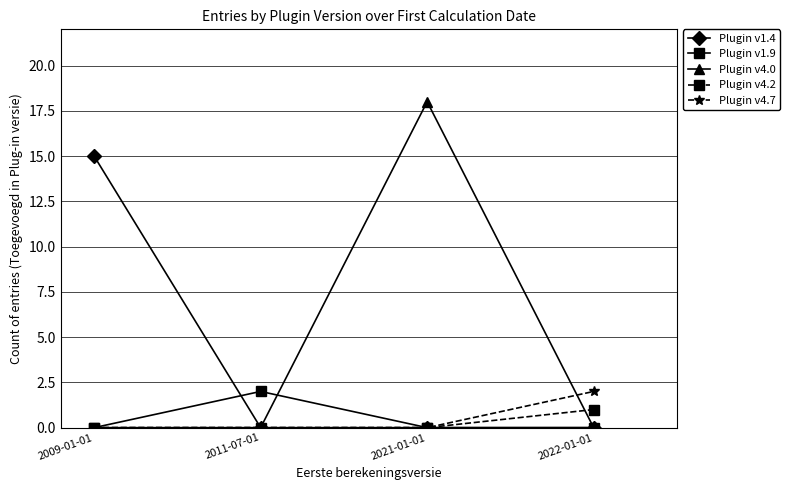

Reading left to right, transcribe all the data shown in this chart.

Plugin v1.4: 15	0	0	0
Plugin v1.9: 0	2	0	0
Plugin v4.0: 0	0	18	0
Plugin v4.2: 0	0	0	1
Plugin v4.7: 0	0	0	2